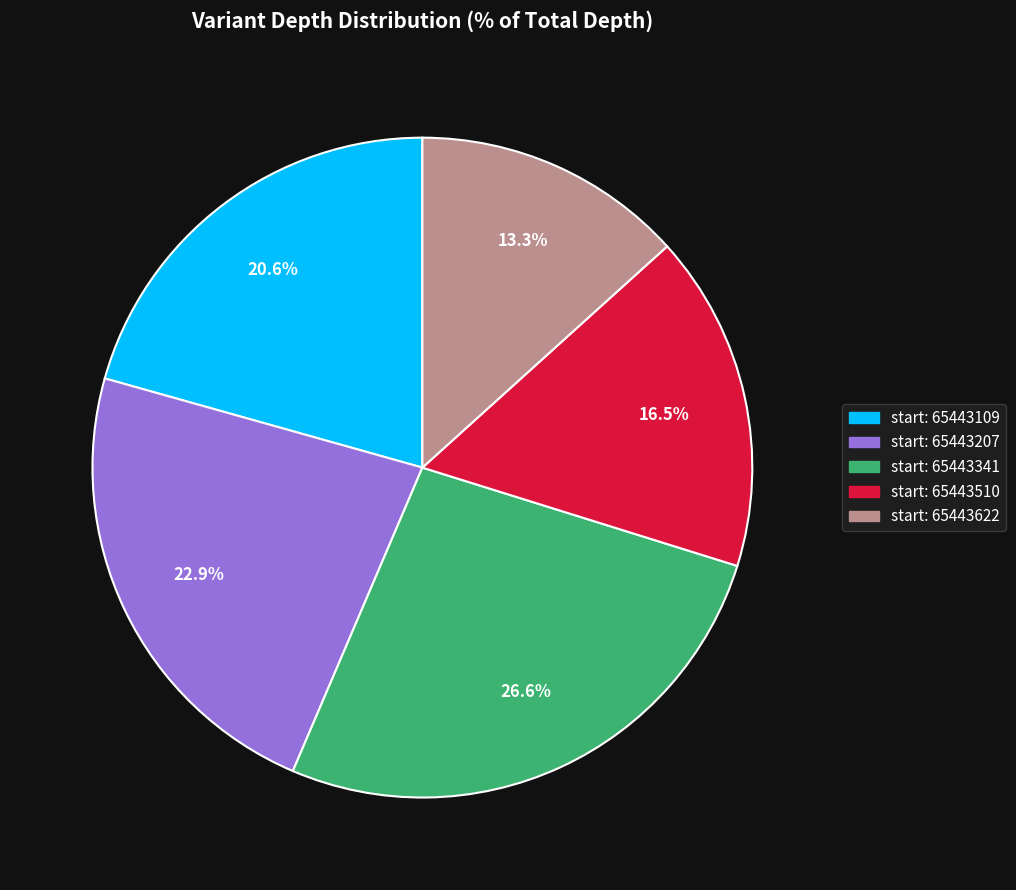

To the nearest percent, what is the difference between the largest and smallest slice percentages?

13%